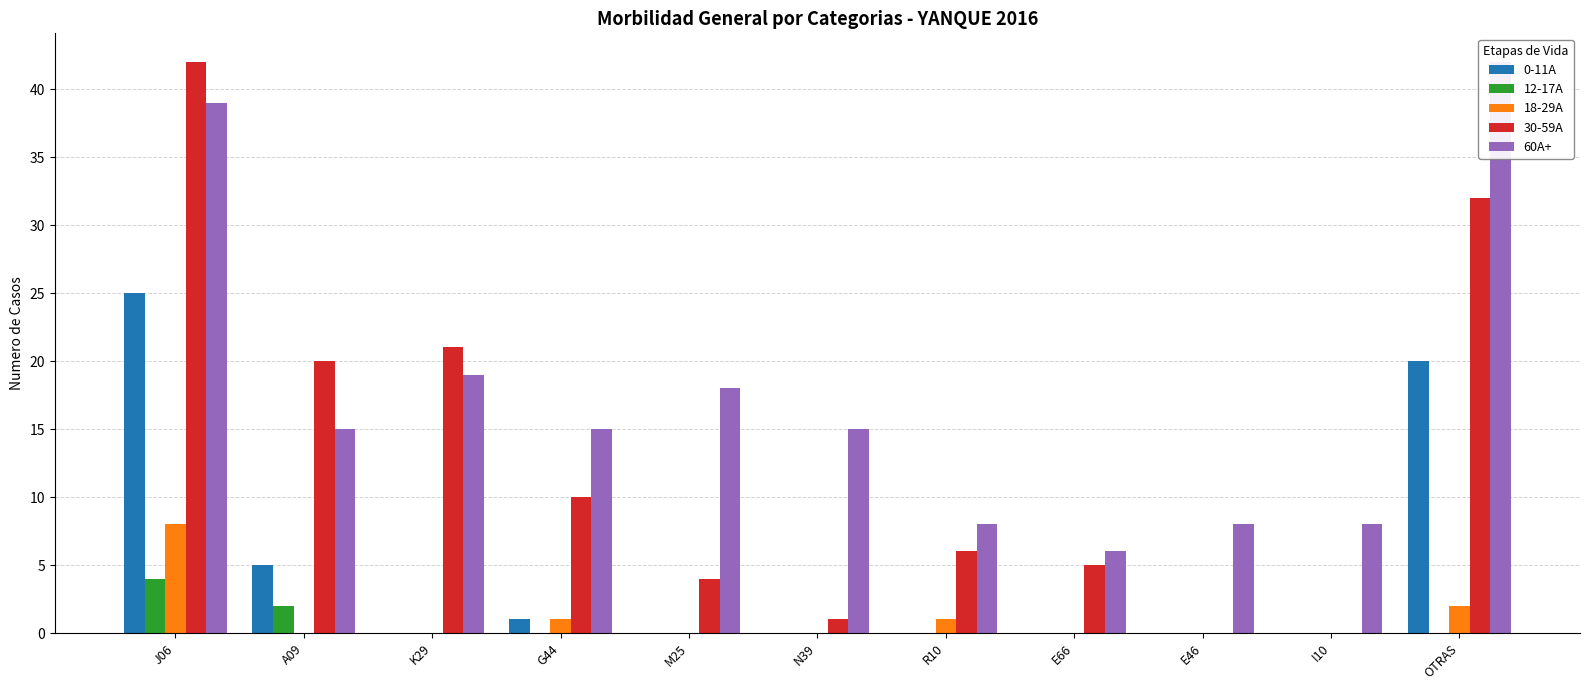

How many values in the 0-11A series exceed 0?

4